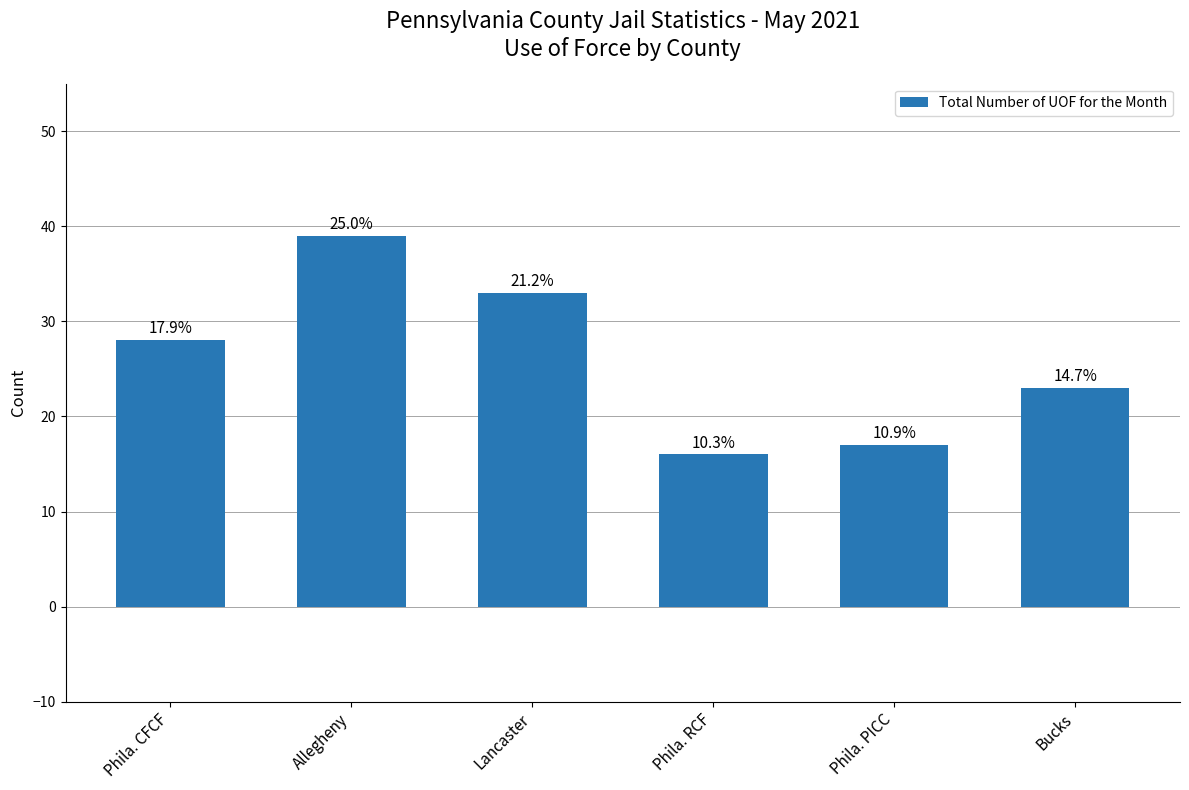

What is the approximate value at Phila. RCF, to the nearest 5?

15